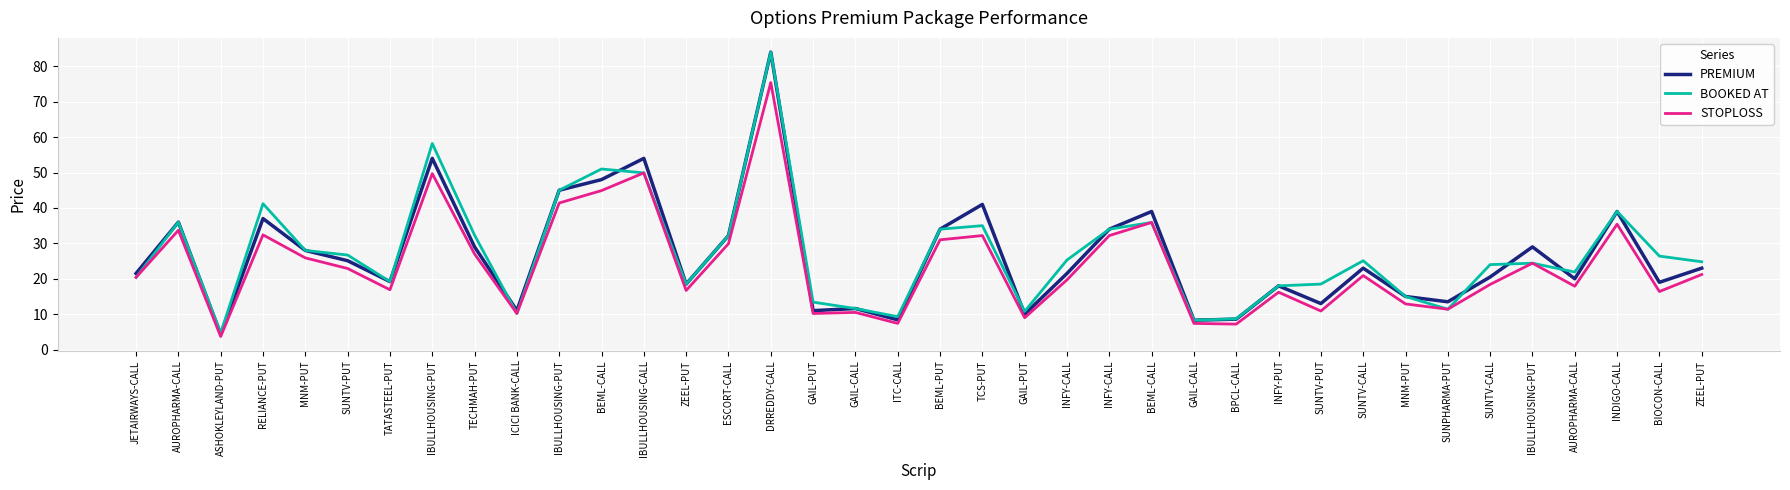

What are all the series names shown in the legend?

PREMIUM, BOOKED AT, STOPLOSS